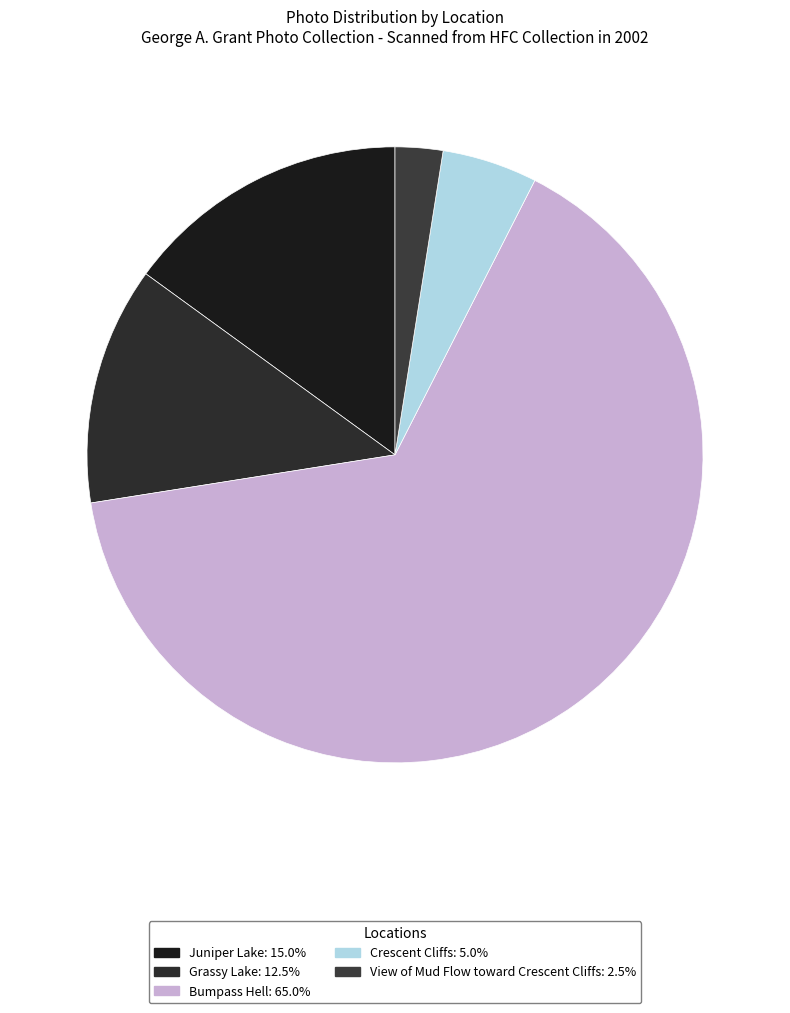

What is the total percentage of Bumpass Hell and Crescent Cliffs?

70.0%